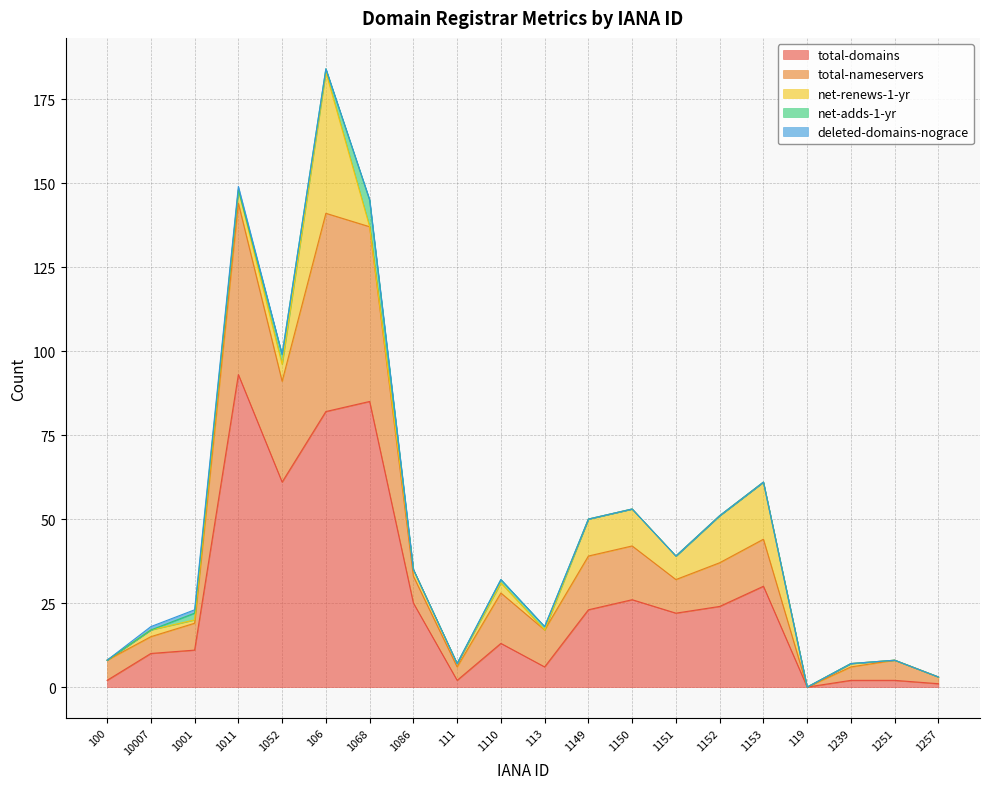

Read the net-renews-1-yr value at 111.

1